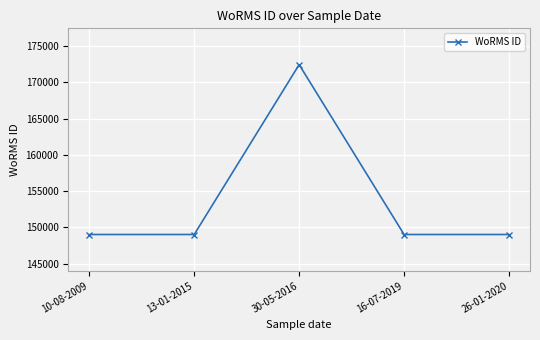

Reading right to left, extract all data points from this chart.

26-01-2020=149028	16-07-2019=149028	30-05-2016=172419	13-01-2015=149028	10-08-2009=149028